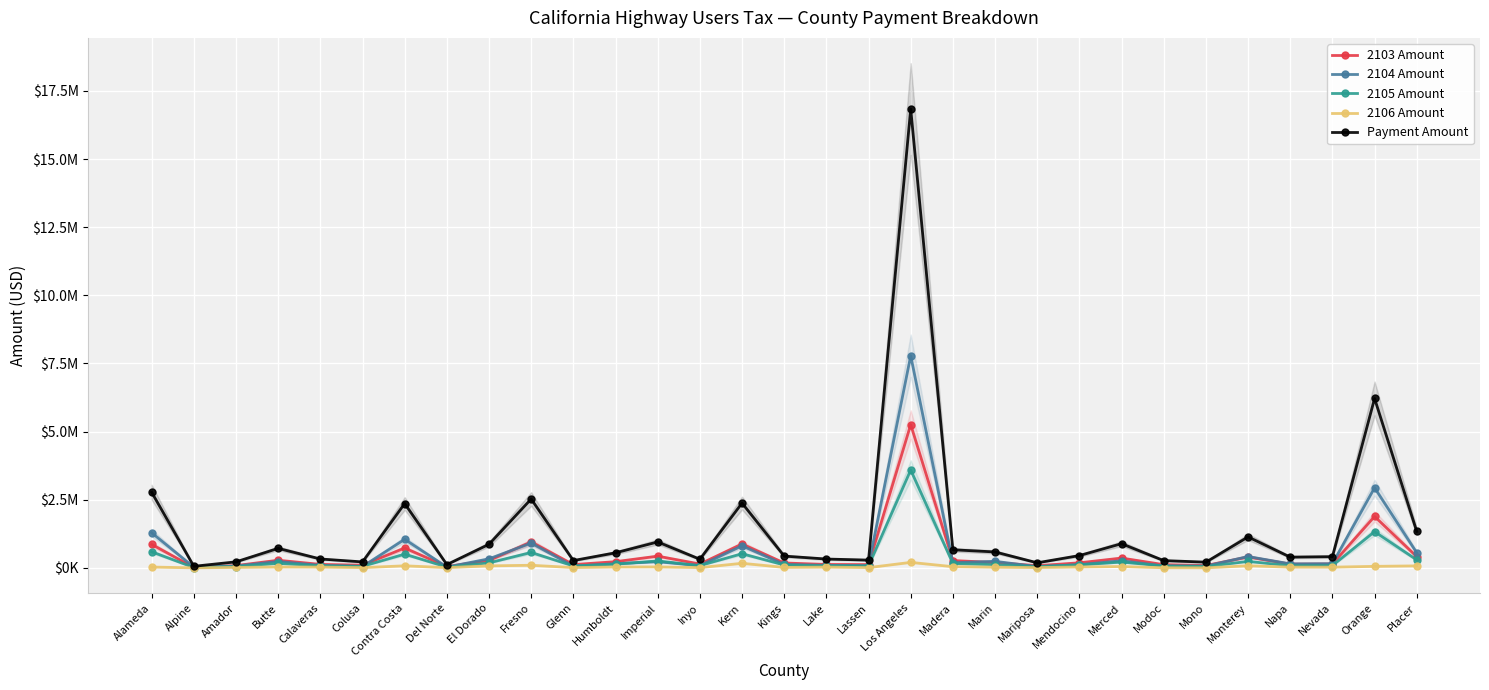

How many interior local peaks does the 2105 Amount series have?

9